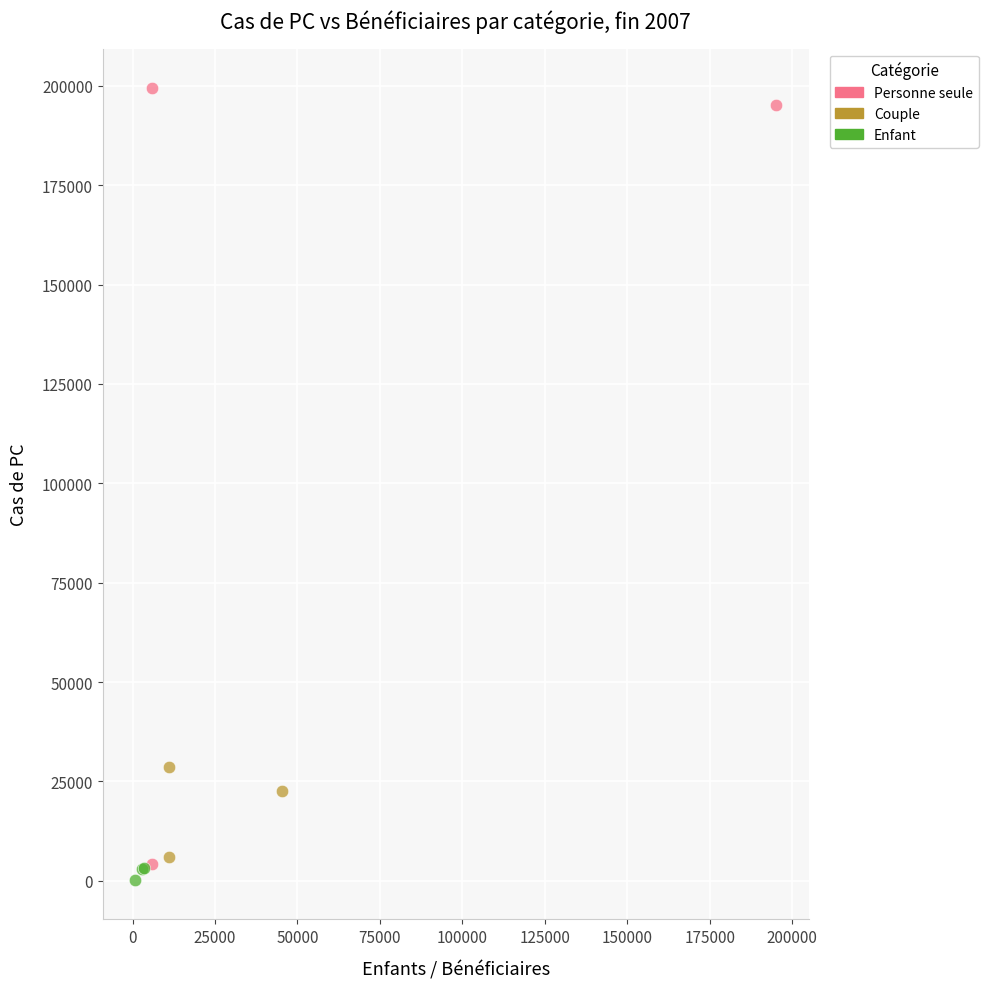

What are all the series names shown in the legend?

Personne seule, Couple, Enfant